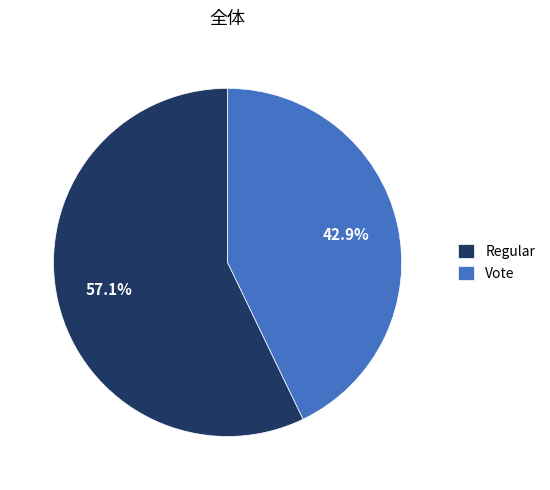

What portion of the pie excludes Regular?

42.9%